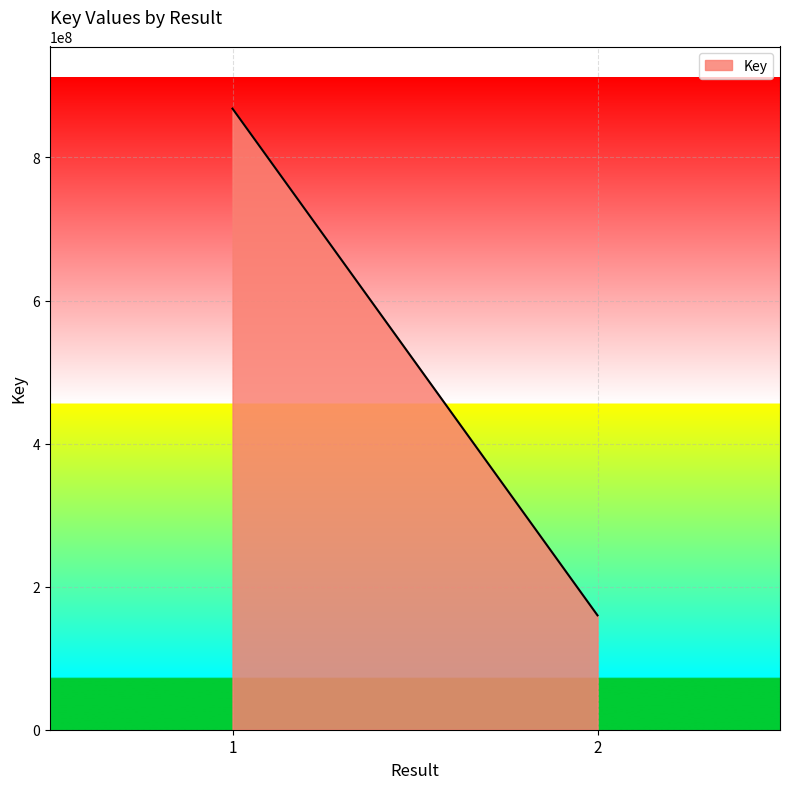

How many lines are shown in the chart?

1